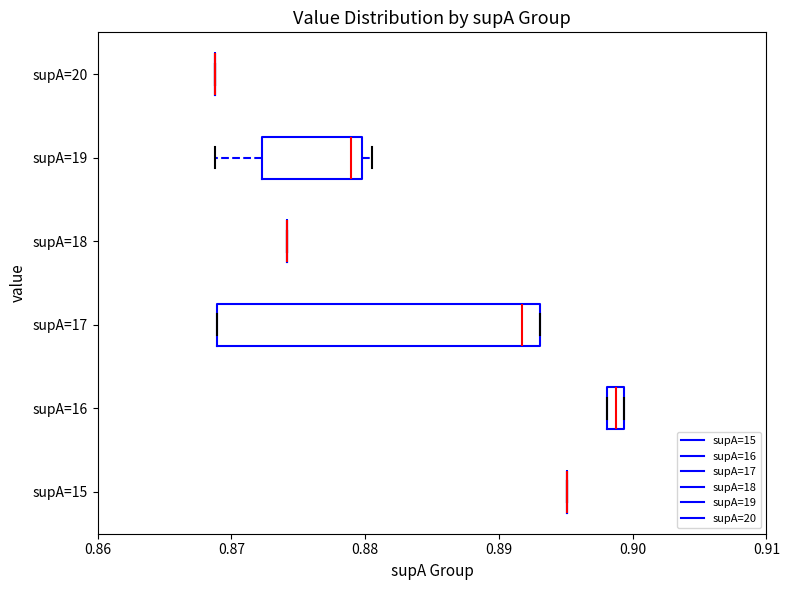

Which box is the widest, from its left edge to its right edge?

supA=17